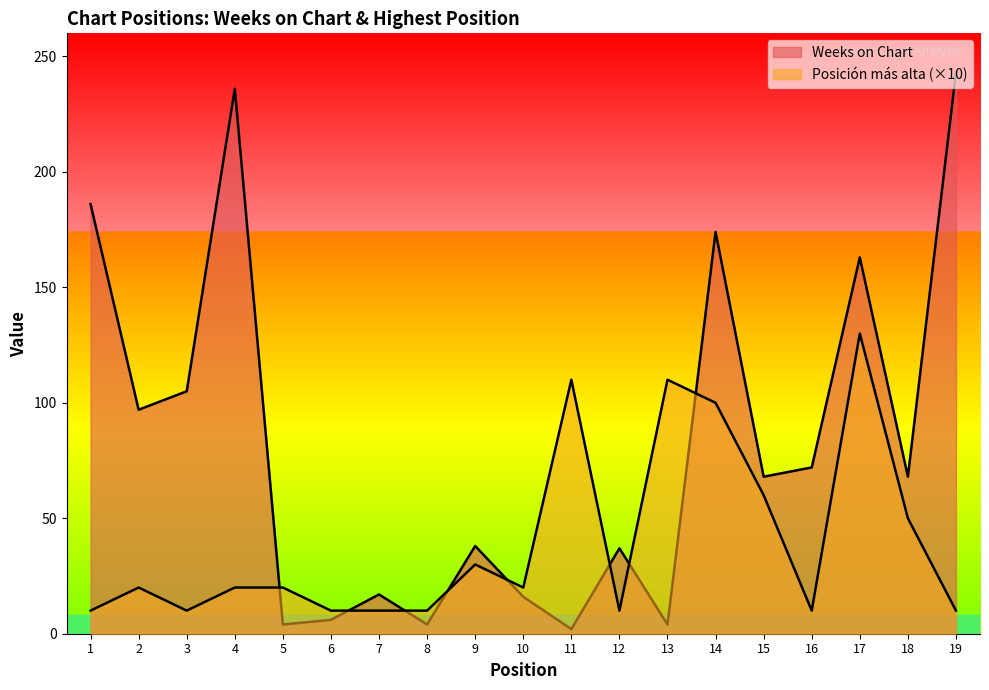

What is the sum of the Weeks on Chart values at 2 and 15?

165